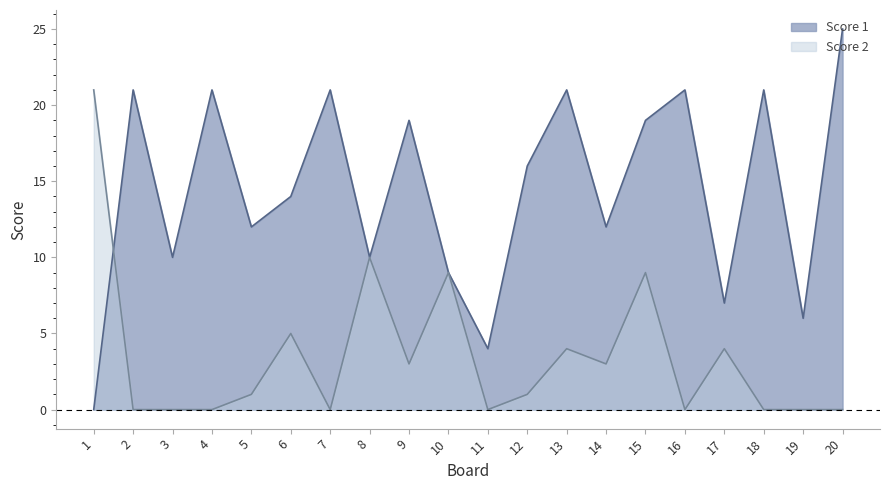

At 3, list the series in order from largest to smallest.

Score 1, Score 2